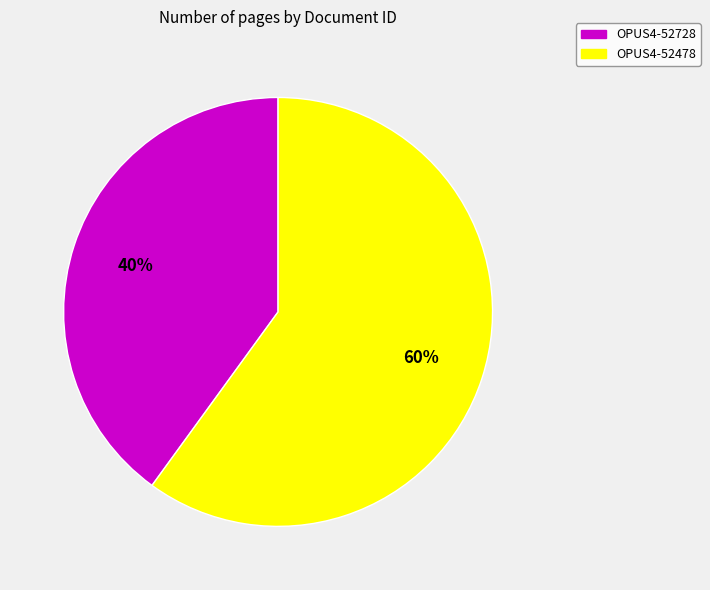

Which has a higher value, OPUS4-52728 or OPUS4-52478?

OPUS4-52478